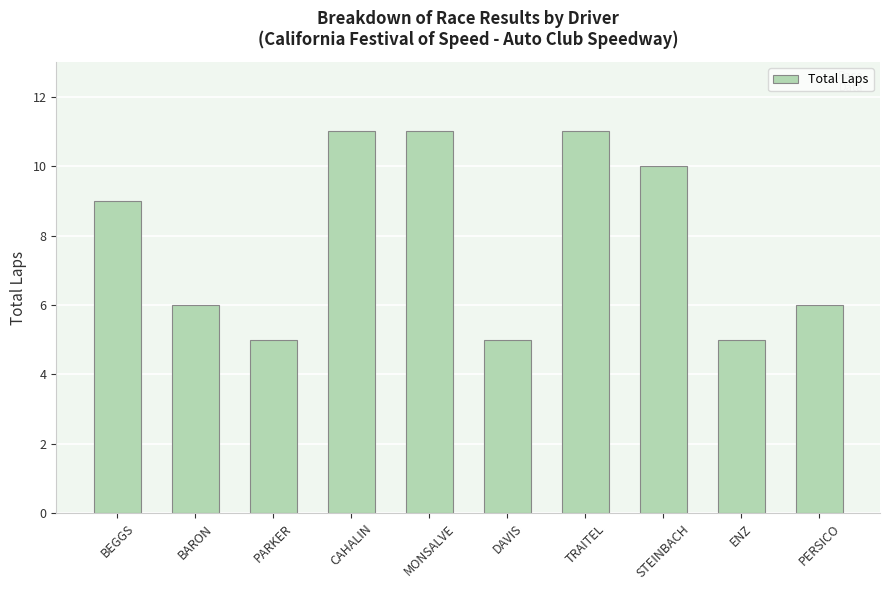

Which has a higher value, PERSICO or DAVIS?

PERSICO